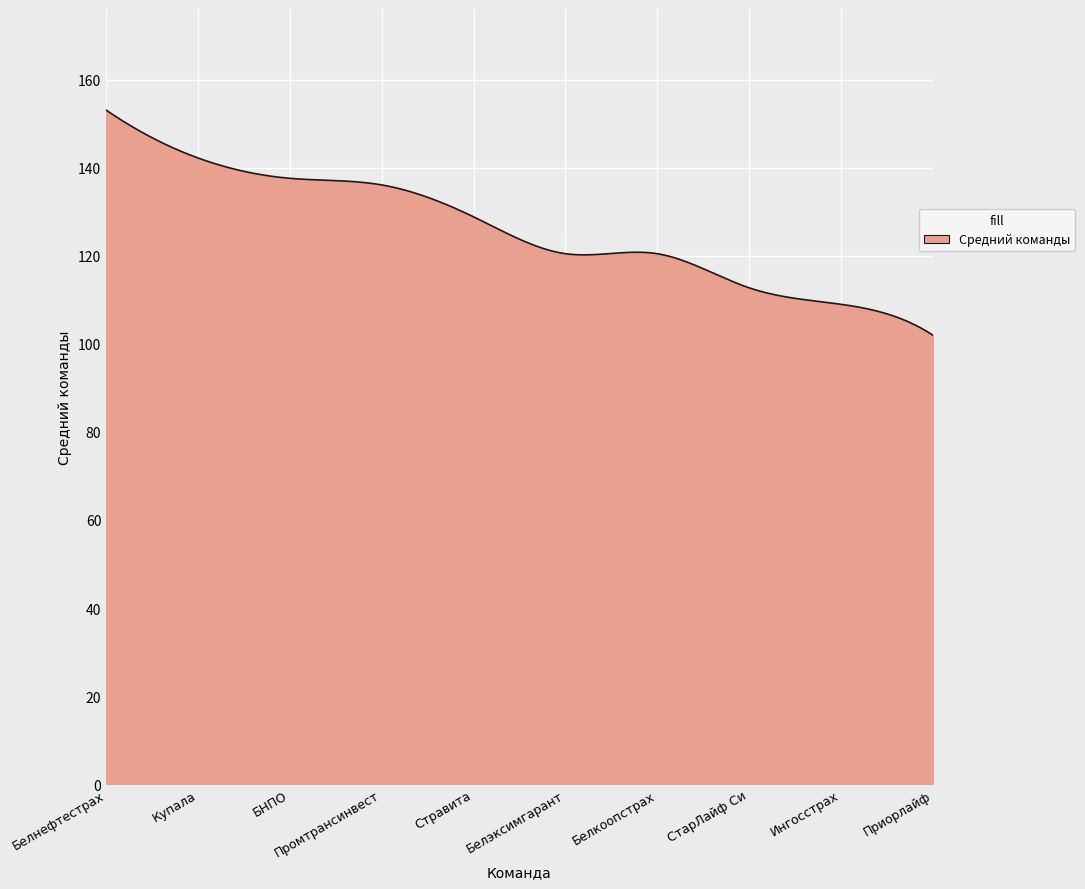

What is the smallest value displayed?

102.0